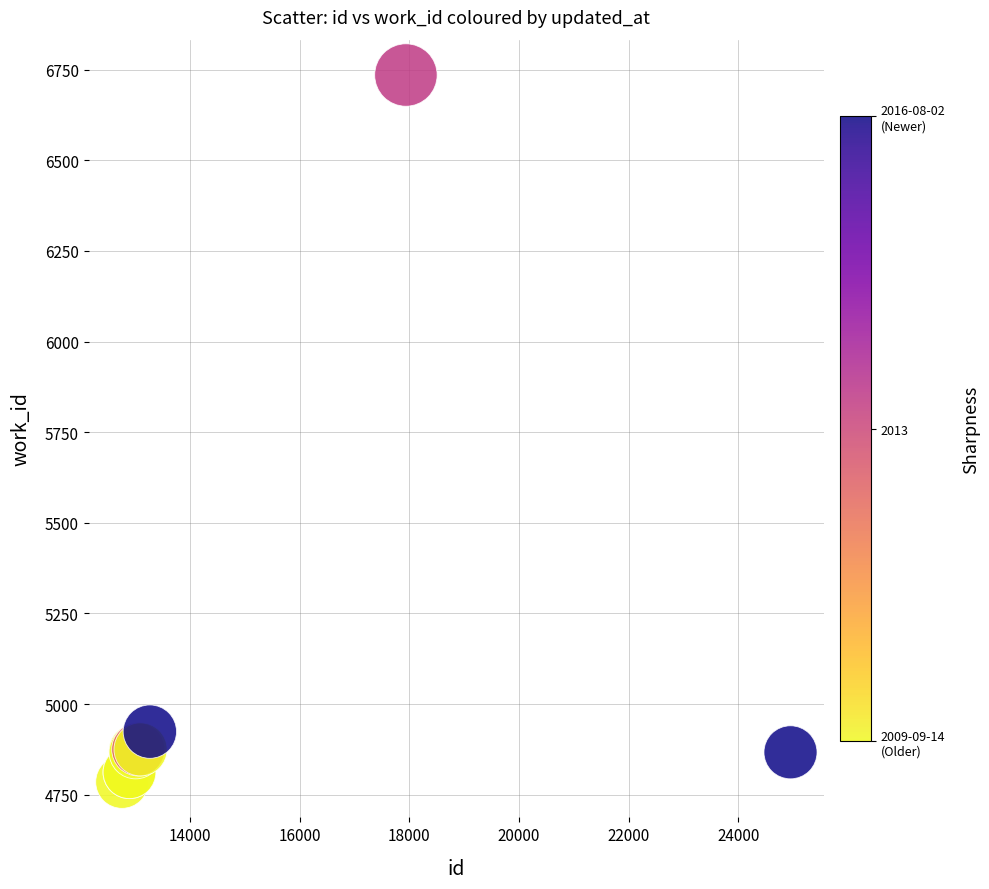

What Y value in the scatter plot is closest to 5760?

4924